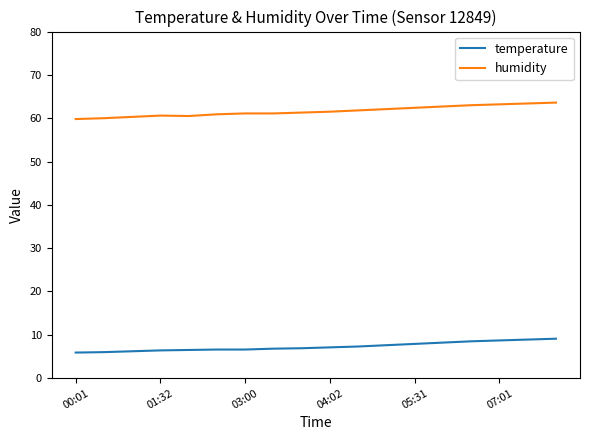

How many distinct data groups are displayed?

2